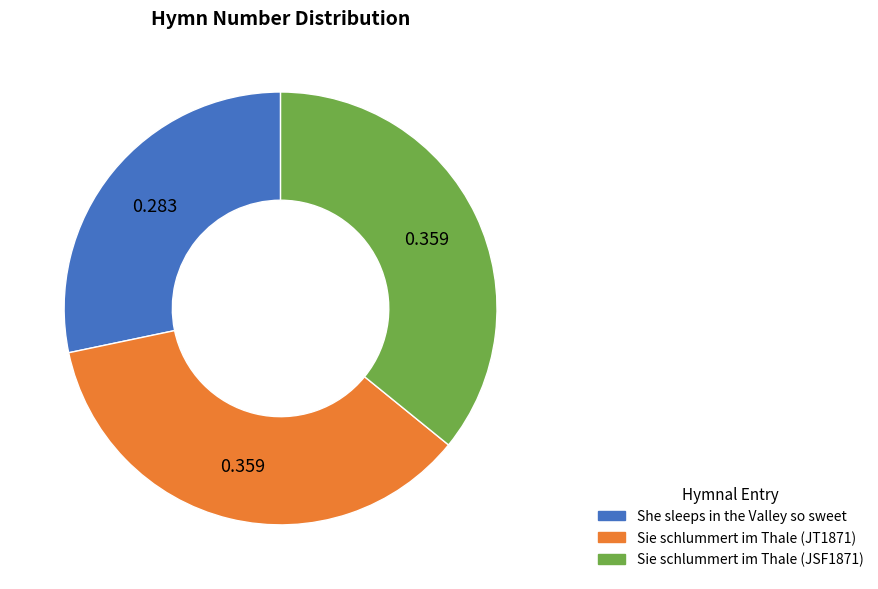

Which slice is the smallest?

She sleeps in the Valley so sweet